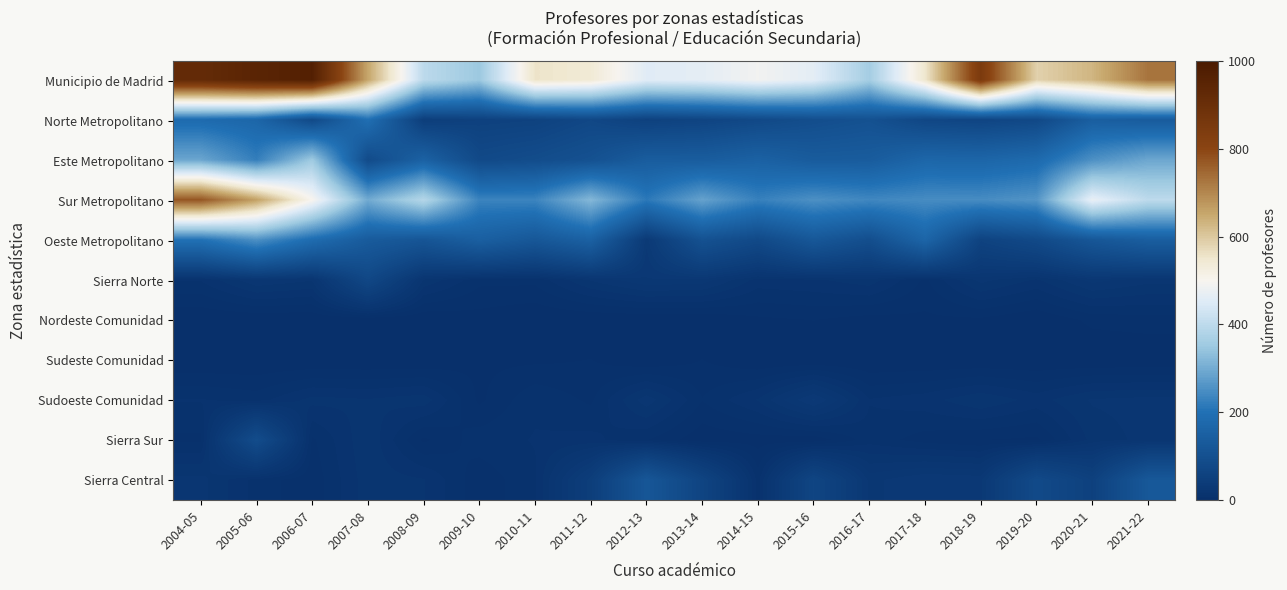

Which series changed the most between 2005-06 and 2011-12?

Municipio de Madrid